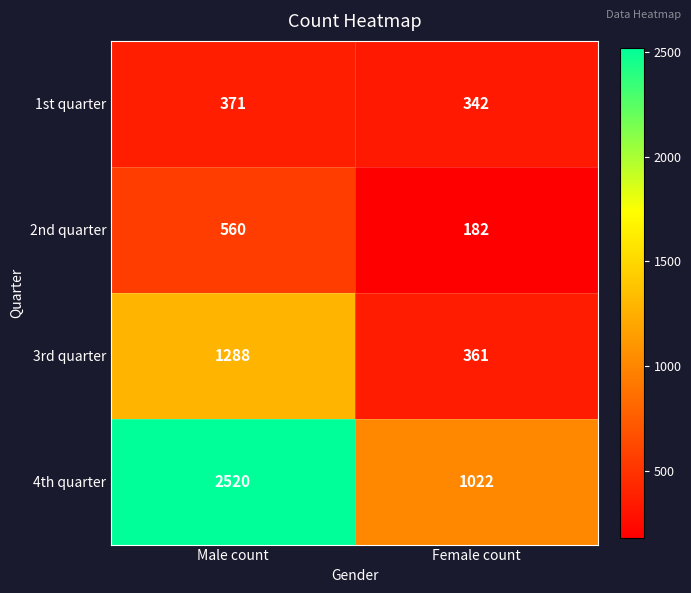

What is the approximate value of 3rd quarter at Female count, to the nearest 100?

400